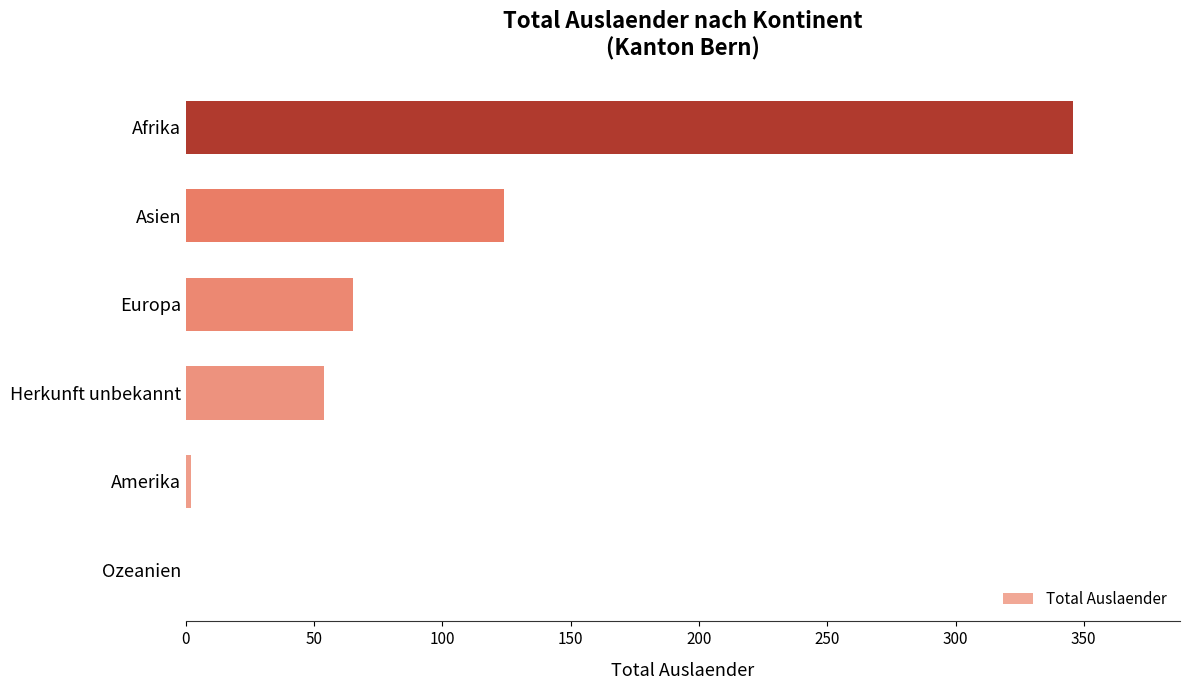

Which has a higher value, Europa or Asien?

Asien